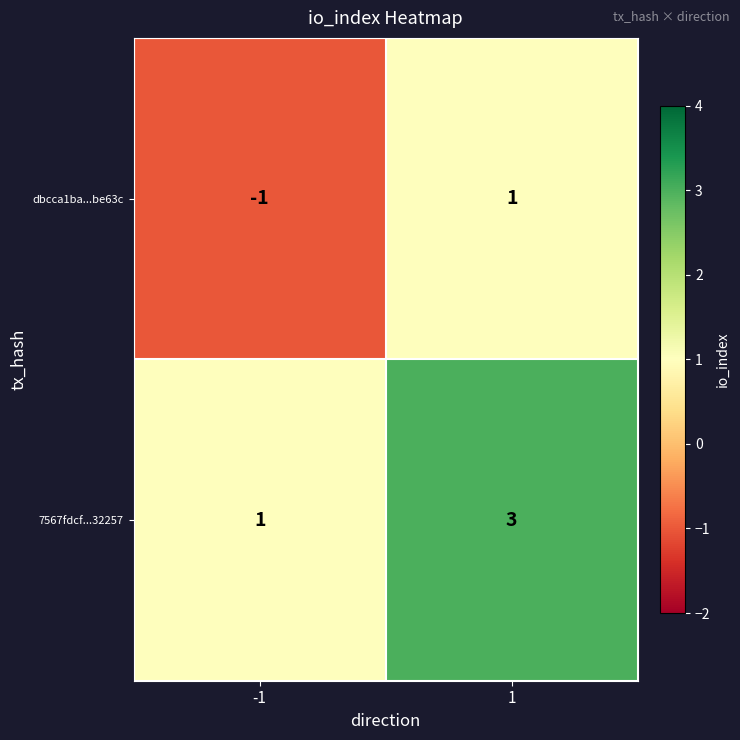

The value of dbcca1ba...be63c at 1 is 1. True or false?

True